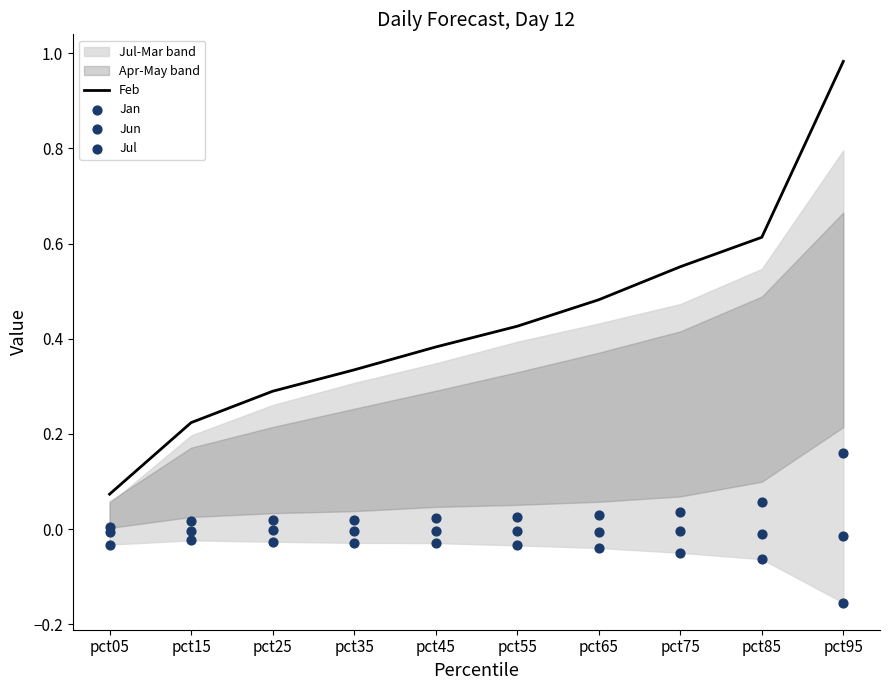

At which category is the sum across all series the highest?

pct95